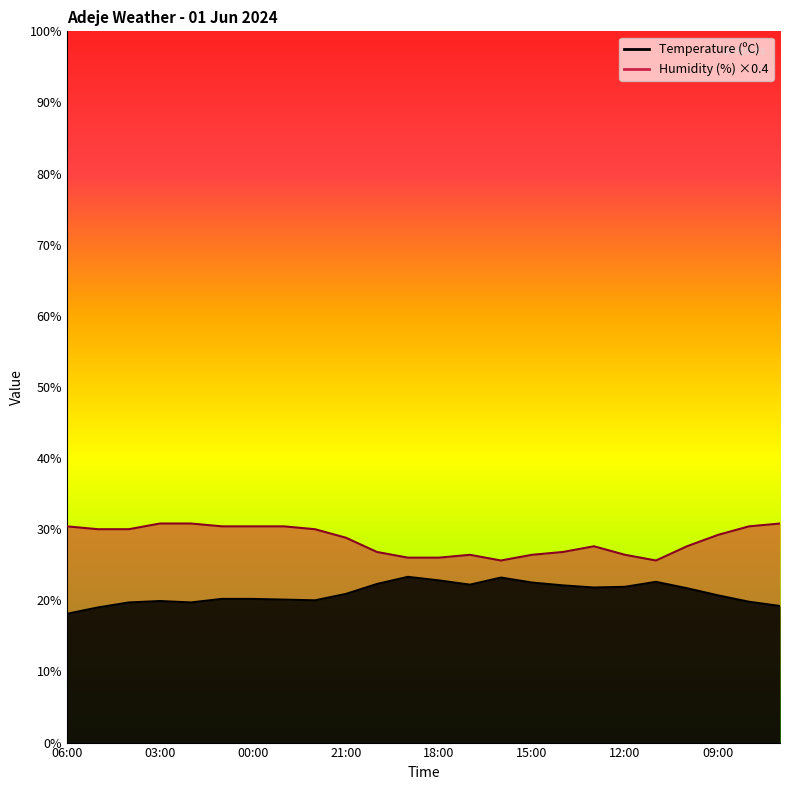

How many interior local valleys does the Temperature (ºC) series have?

4